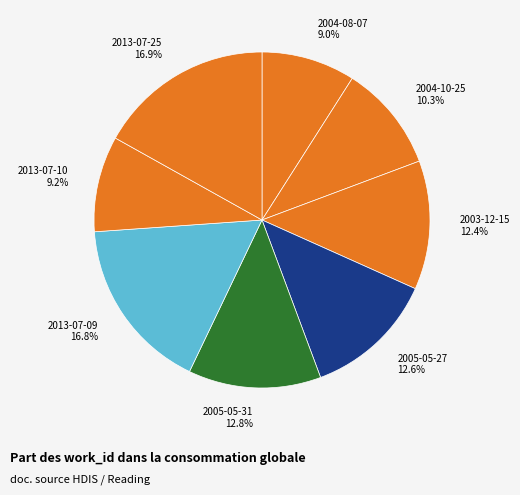

Combined, what portion of the pie is 2013-07-25 and 2003-12-15?

29.3%